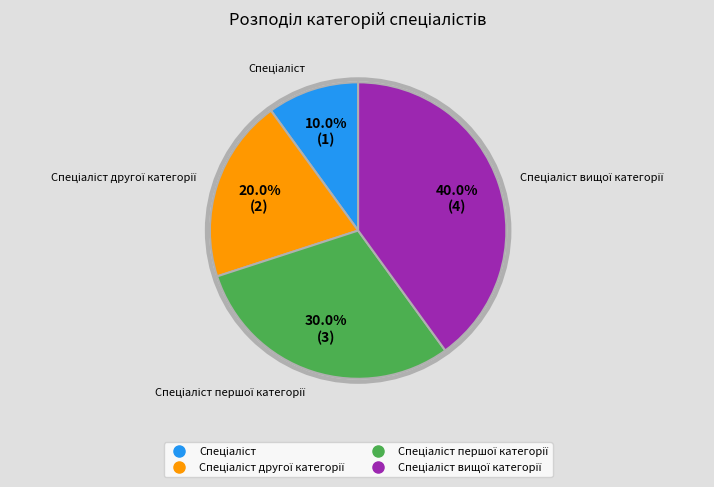

Does any single category account for the majority?

No